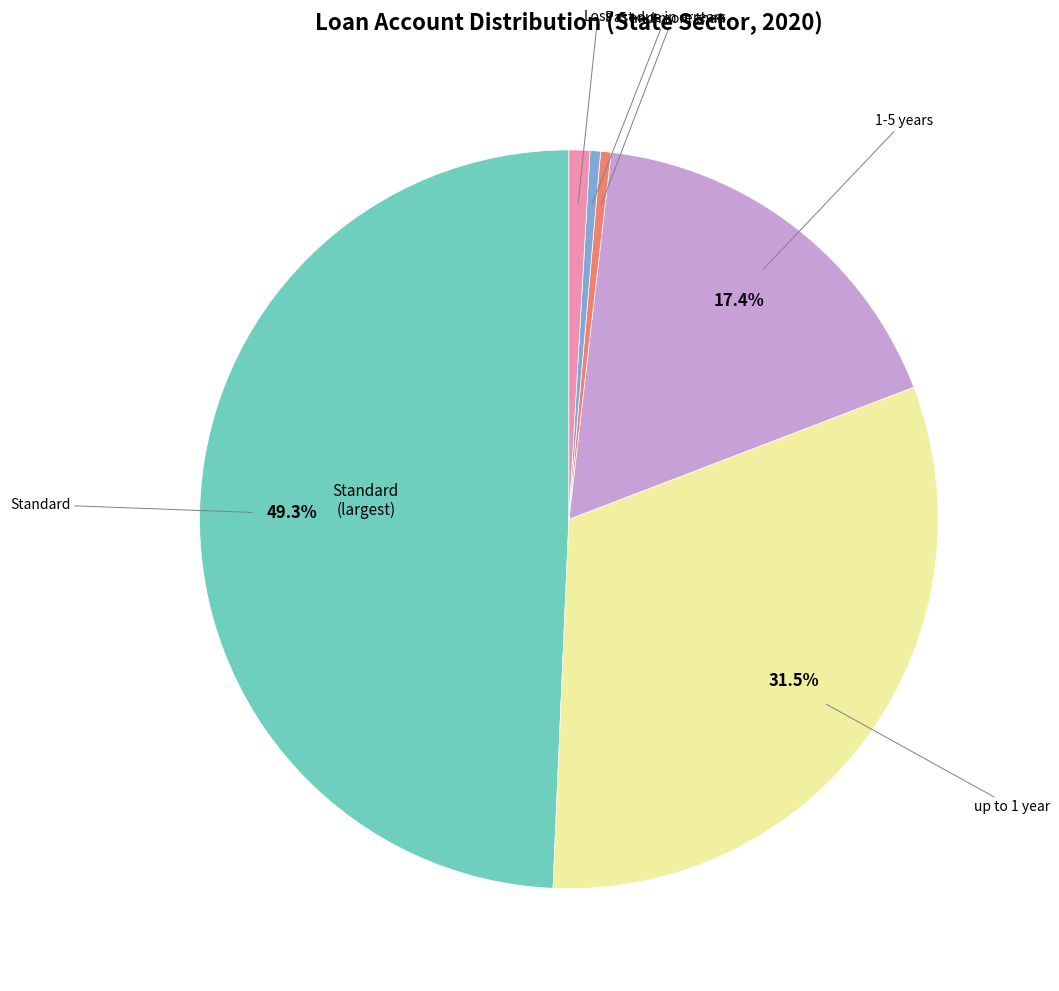

Is it true that Standard is 49% of the pie?

True